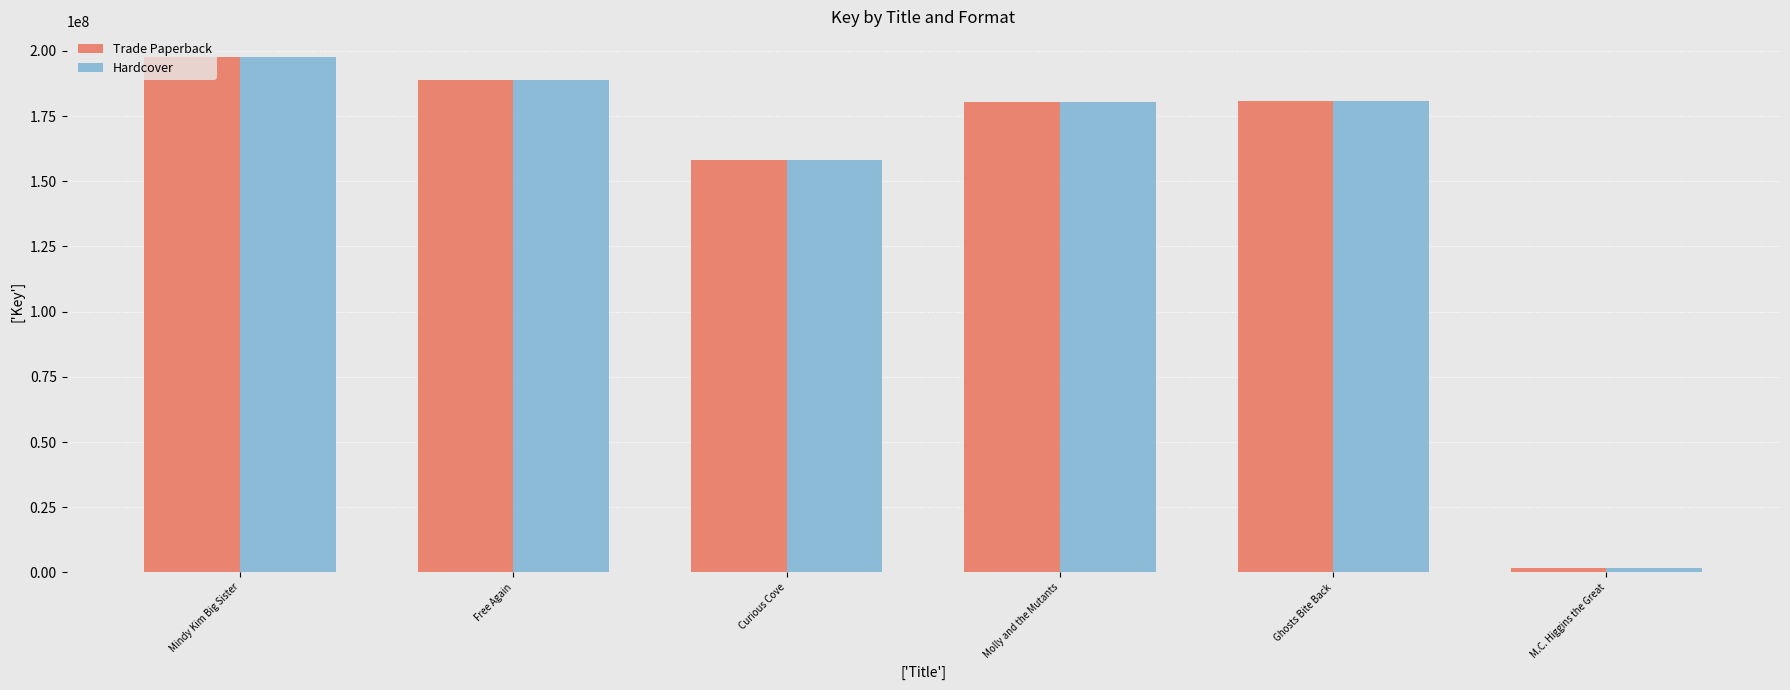

The value of Hardcover at Curious Cove is 43558444. True or false?

False